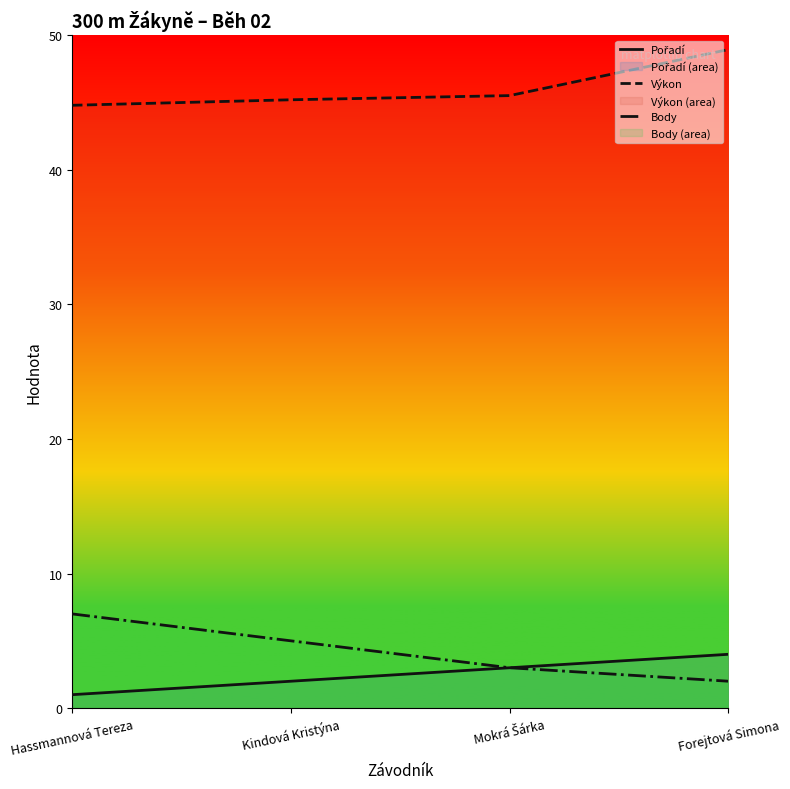

At which label does Body reach its peak?

Hassmannová Tereza